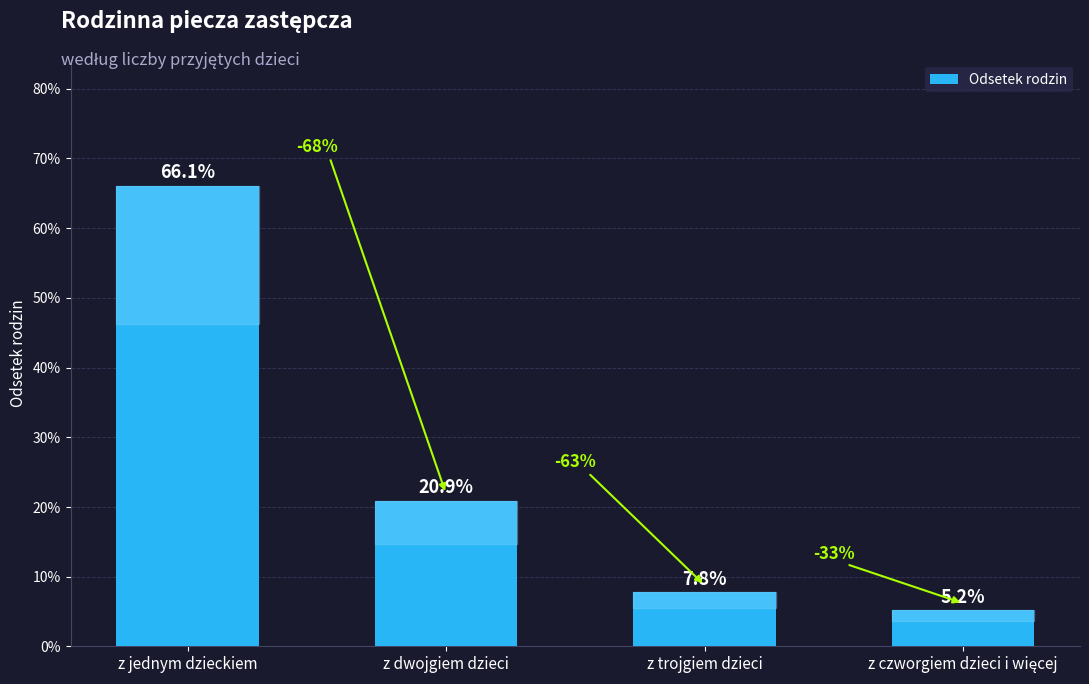

List the labels in order of value, largest first.

z jednym dzieckiem, z dwojgiem dzieci, z trojgiem dzieci, z czworgiem dzieci i więcej